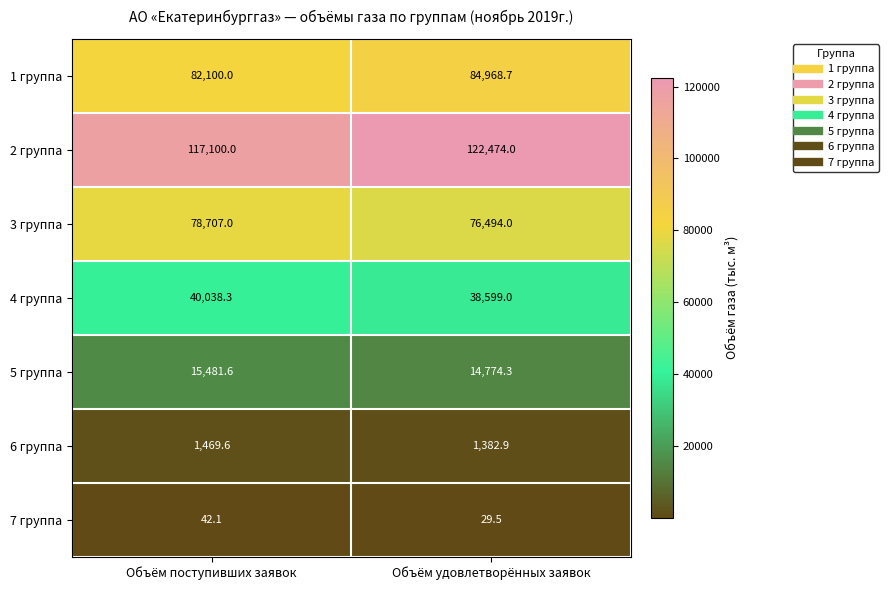

What is the difference between the 7 группа values at Объём удовлетворённых заявок and Объём поступивших заявок?

12.6